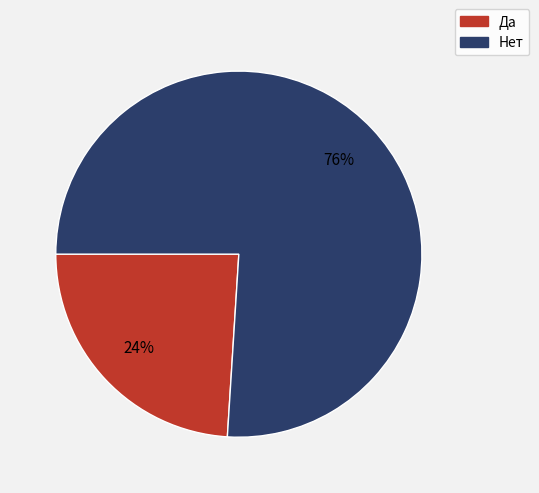

To the nearest percent, what percentage of the pie is Нет?

76%